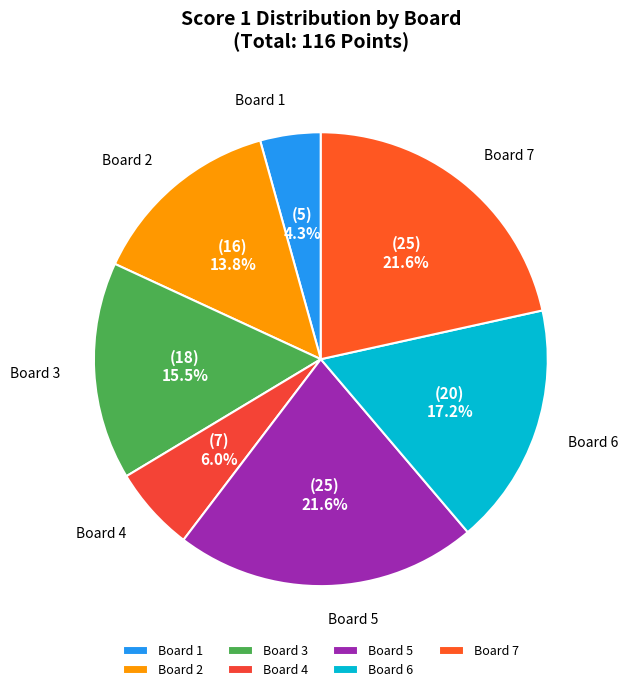

How many segments does this pie chart have?

7